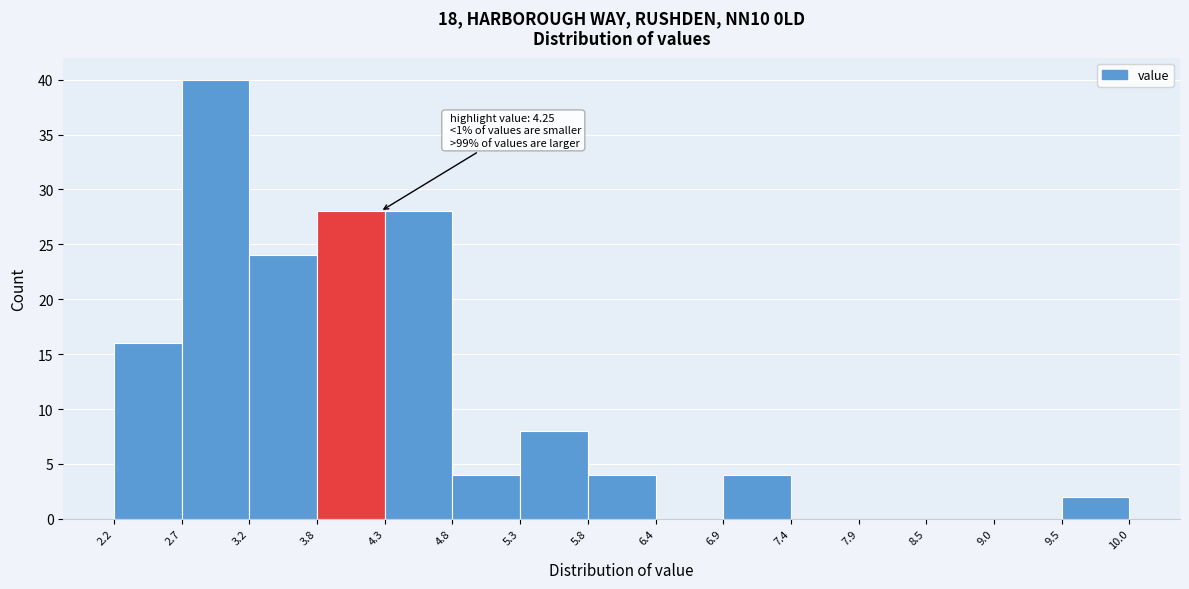

Over which range of the x-axis is the bar tallest?

2.7 to 3.2